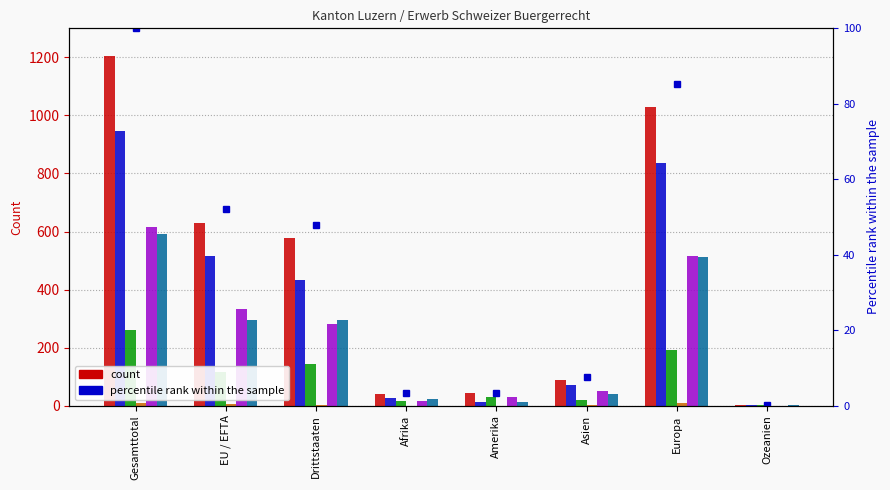

At how many categories does at least one series exceed 572?

4